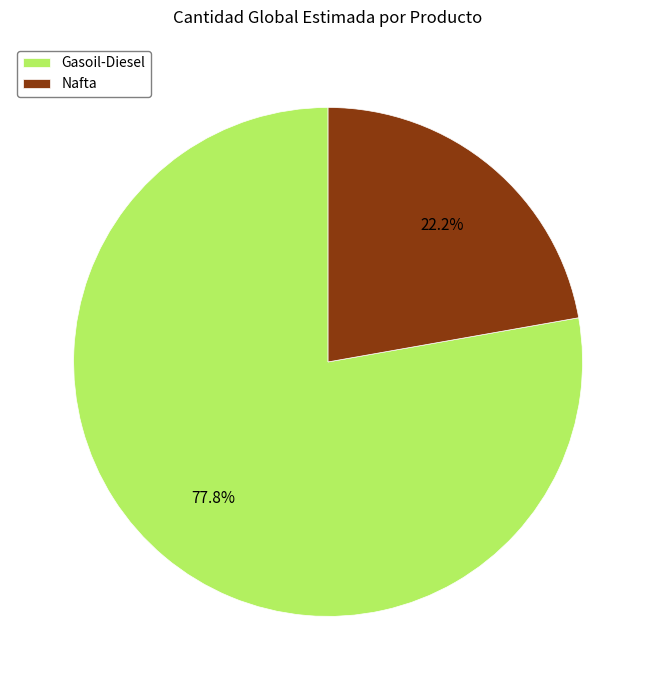

To the nearest percent, what is the difference between the Gasoil-Diesel and Nafta slice percentages?

56%